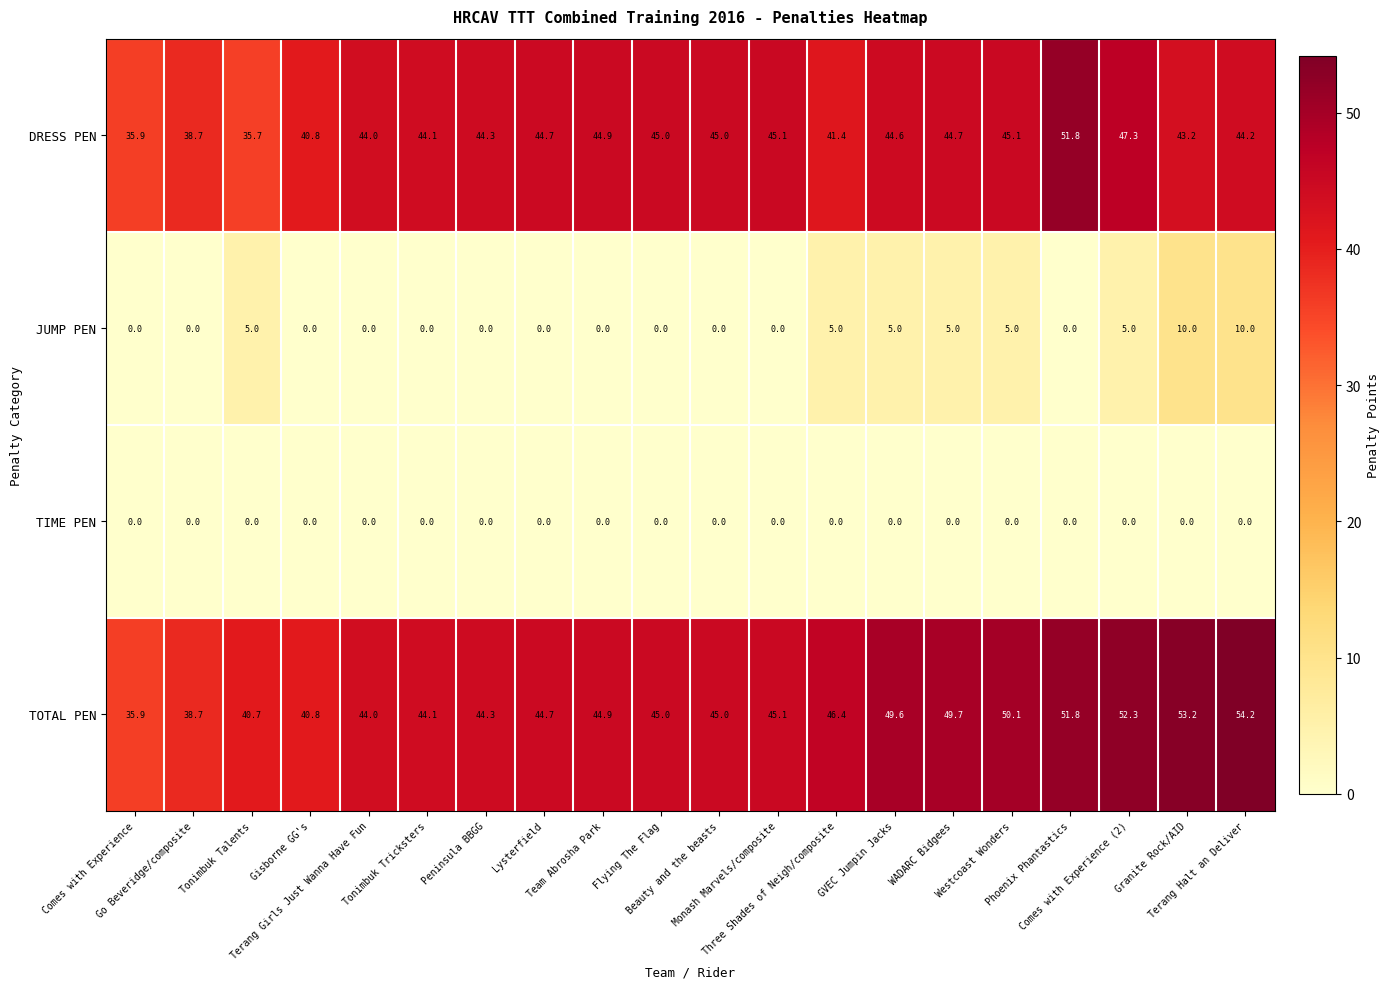

Rank the series by their maximum value, from highest to lowest.

TOTAL PEN, DRESS PEN, JUMP PEN, TIME PEN